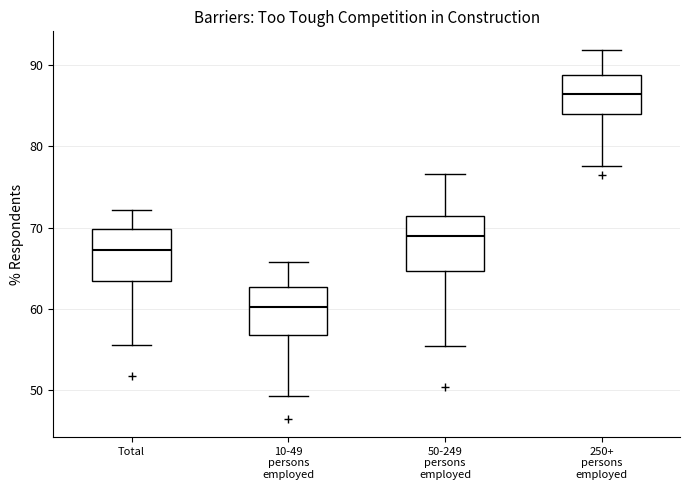

Reading left to right, transcribe this box plot: for each box, give where its median line is, the range the box spans, and where its two whiskers end, as read against the y-axis. The values are not printed on the chart, so give them approximately, as read against the axis.

Total: median 67, box 63 to 70, whiskers 56 to 72
10-49 persons employed: median 60, box 57 to 63, whiskers 49 to 66
50-249 persons employed: median 69, box 65 to 71, whiskers 55 to 77
250+ persons employed: median 87, box 84 to 89, whiskers 78 to 92